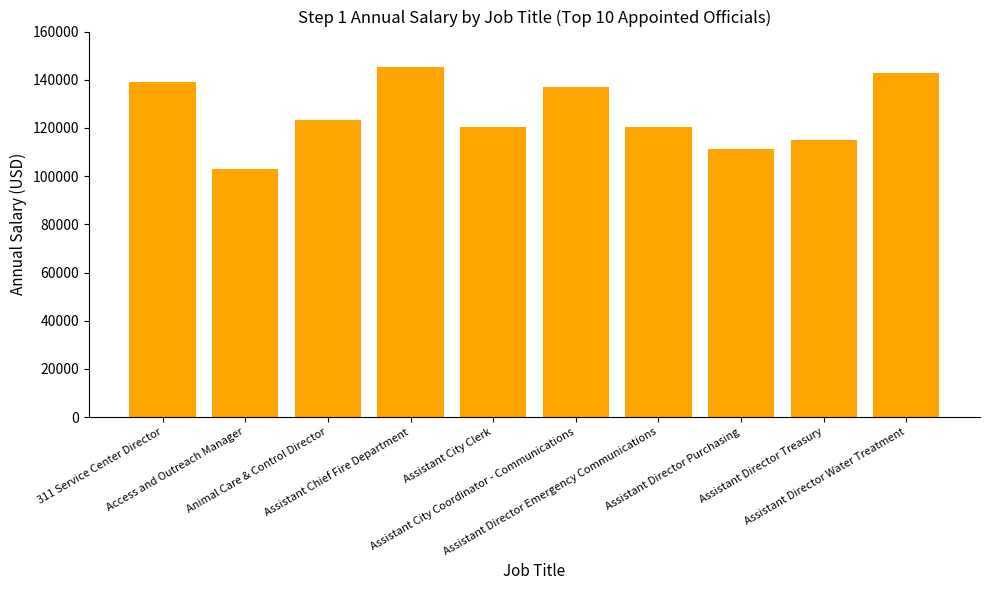

What is the average value?

125756.8